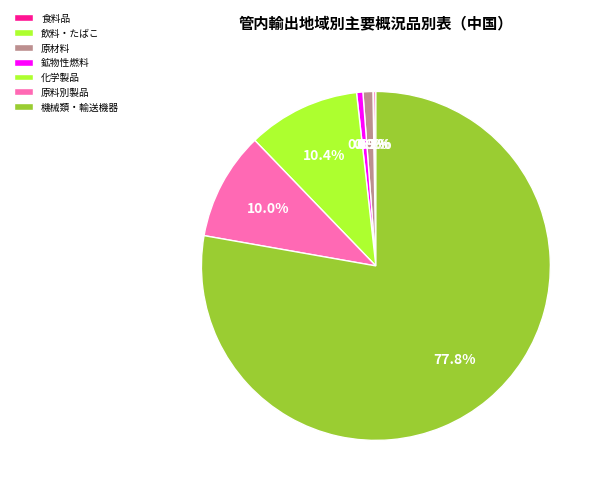

Which category has the smallest portion of the pie?

飲料及びたばこ（1）